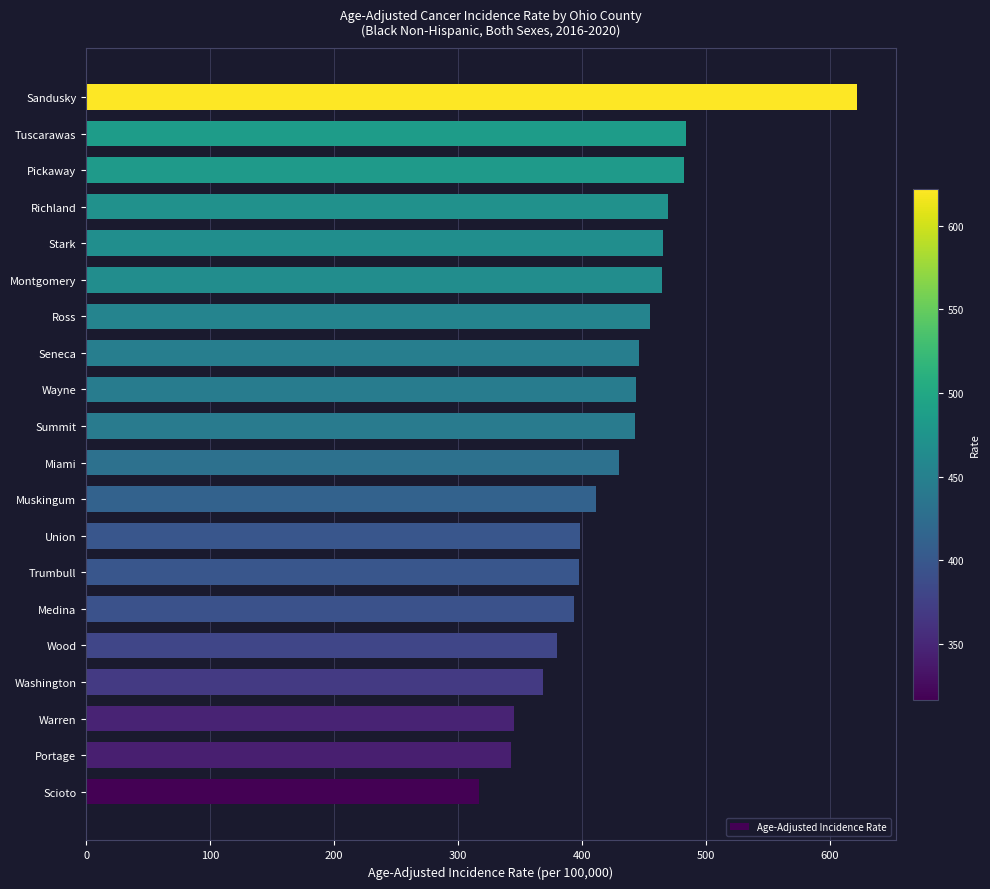

Which label corresponds to the largest value in the chart?

Sandusky